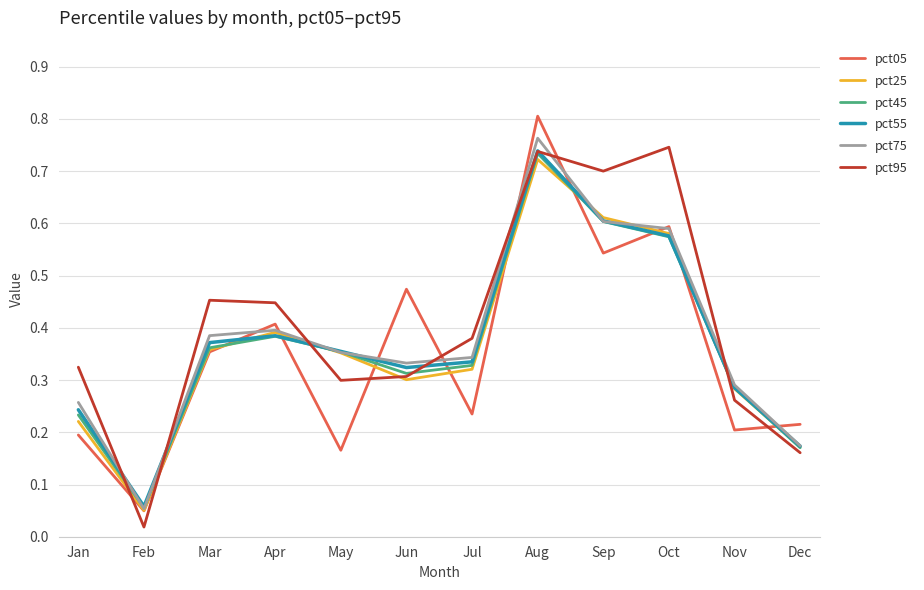

At which label is pct45 closest to 0?

Feb